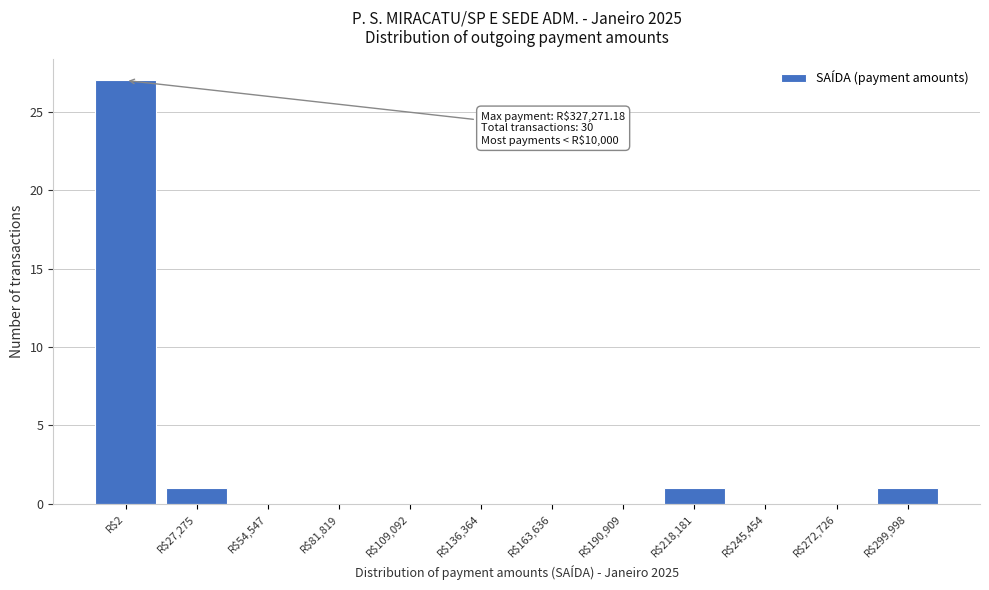

True or false: the data shows -17 at R$81,819.

False